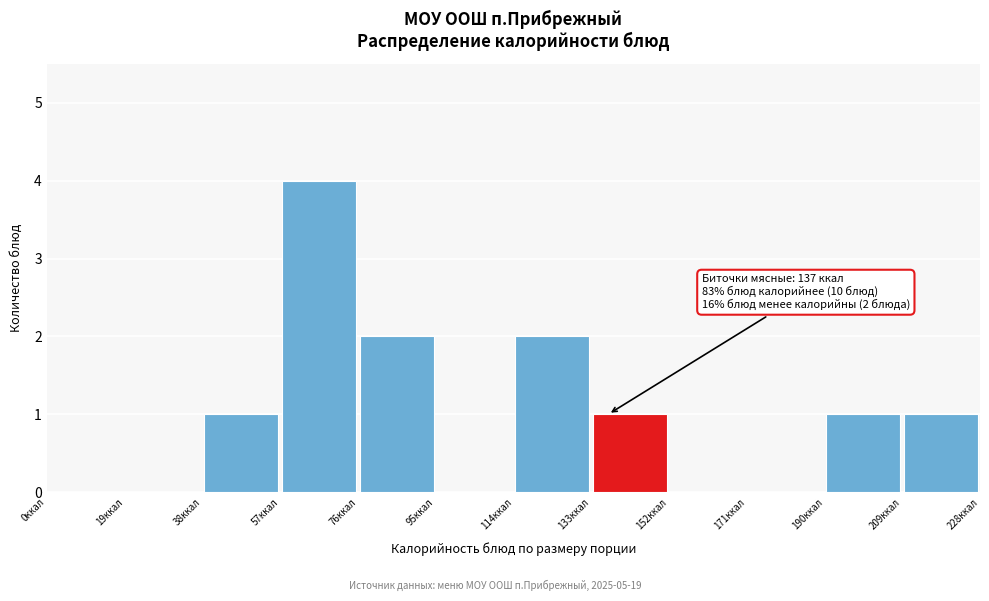

Over which range of the x-axis is the bar tallest?

57 to 76